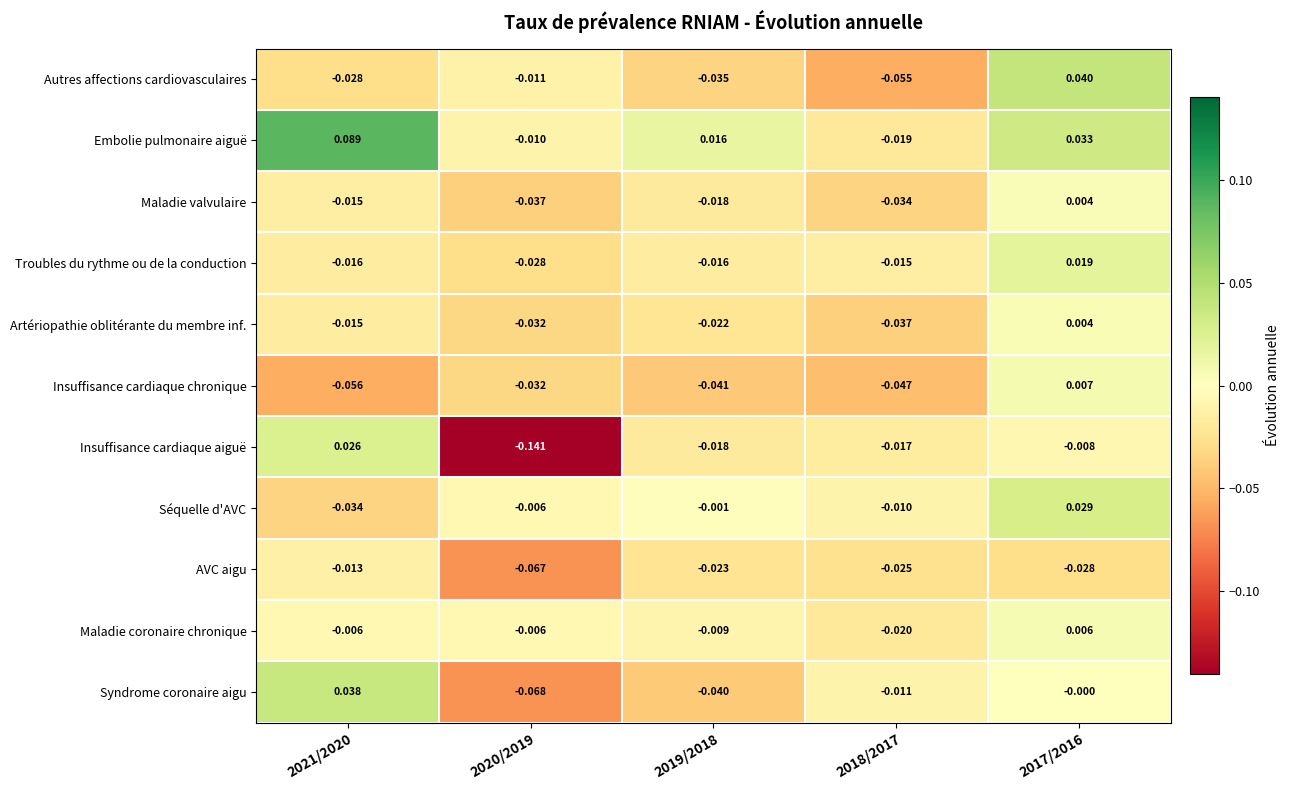

Is the value of Embolie pulmonaire aiguë at 2021/2020 greater than the value of Séquelle d'AVC at 2017/2016?

Yes